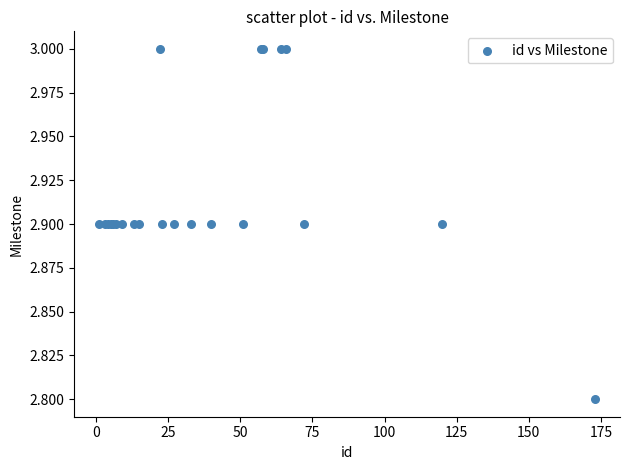

What Y value in the scatter plot is closest to 2?

2.8